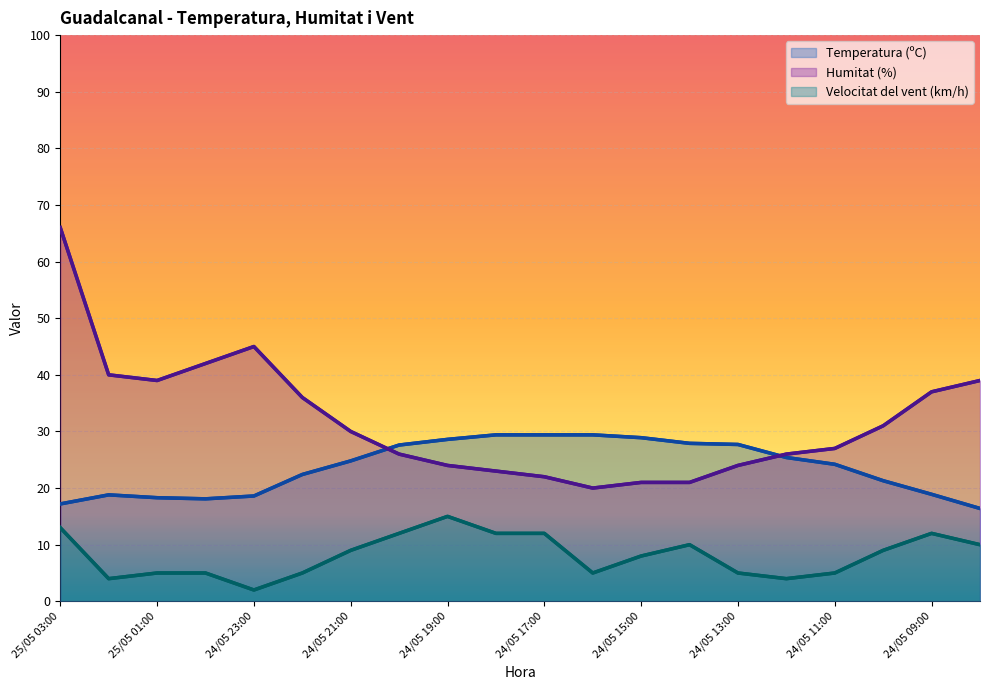

True or false: Humitat (%) and Velocitat del vent (km/h) intersect in this chart.

False